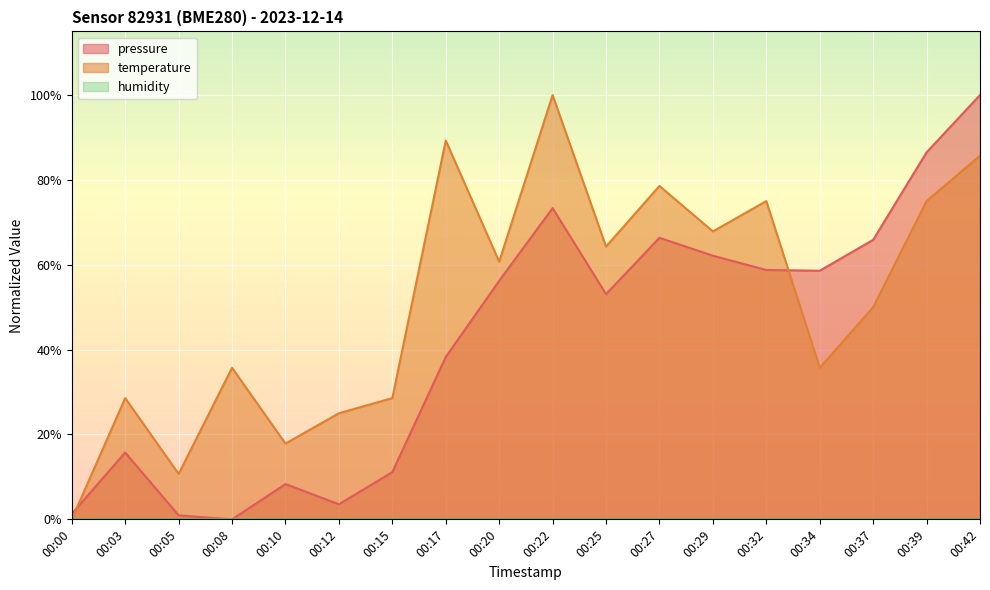

List the series in order of their peak value, highest first.

pressure, temperature